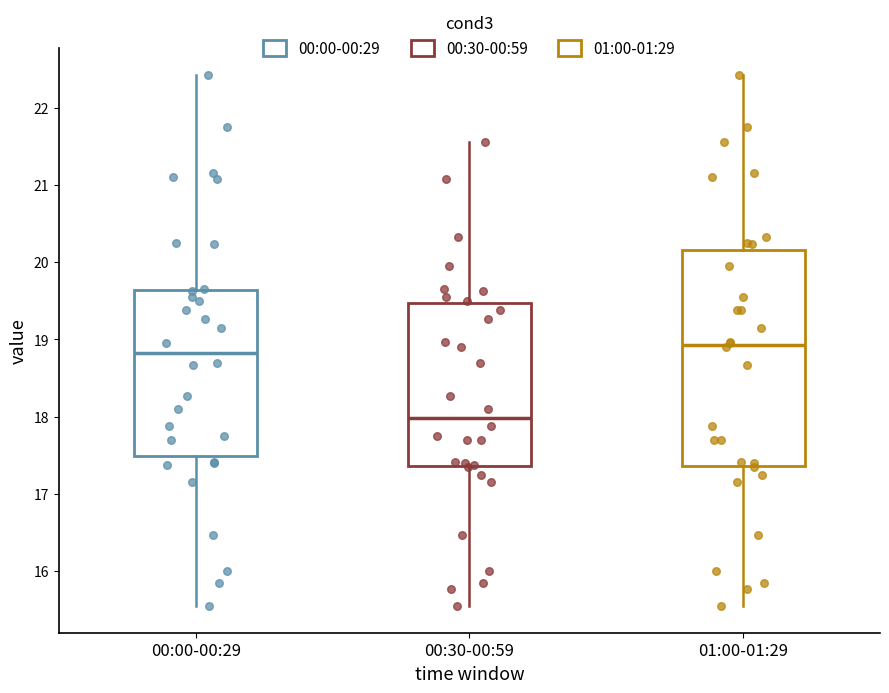

Reading left to right, transcribe this box plot: for each box, give where its median line is, the range the box spans, and where its two whiskers end, as read against the y-axis. The values are not printed on the chart, so give them approximately, as read against the axis.

00:00-00:29: median 18.8, box 17.5 to 19.6, whiskers 15.6 to 22.4
00:30-00:59: median 18.0, box 17.4 to 19.5, whiskers 15.6 to 21.6
01:00-01:29: median 18.9, box 17.4 to 20.2, whiskers 15.6 to 22.4